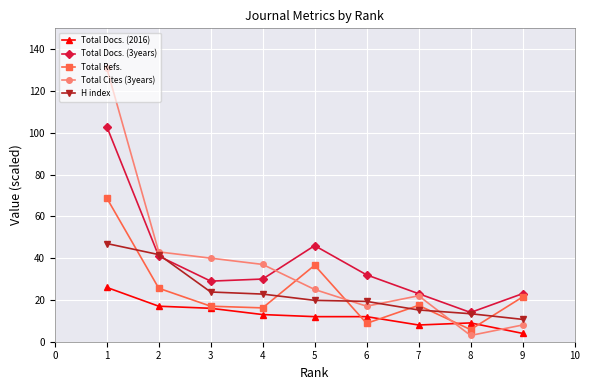

What is the total value across all series at 1?

375.8